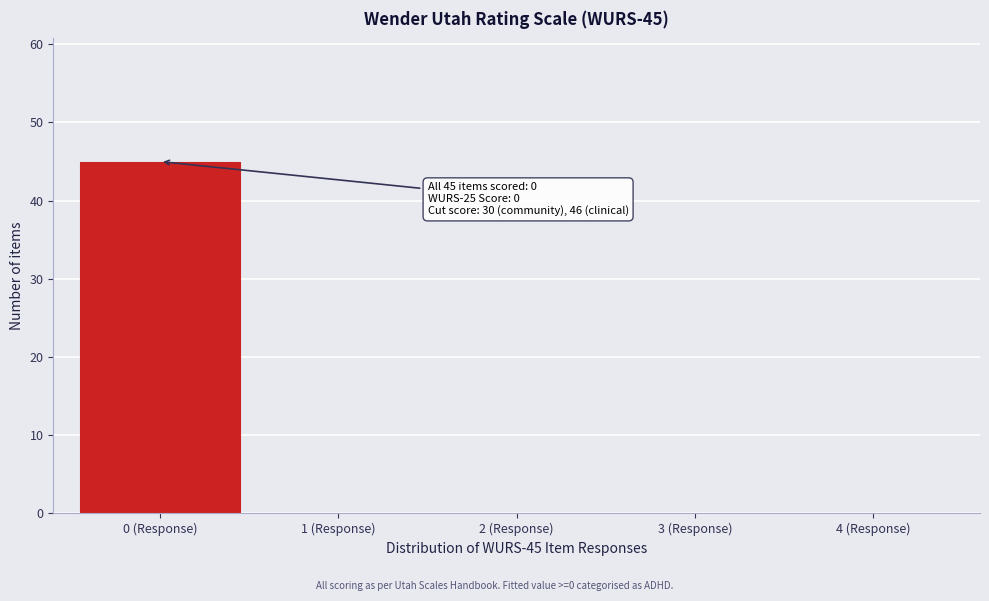

Over which range of the x-axis is the bar tallest?

-0.5 to 0.5